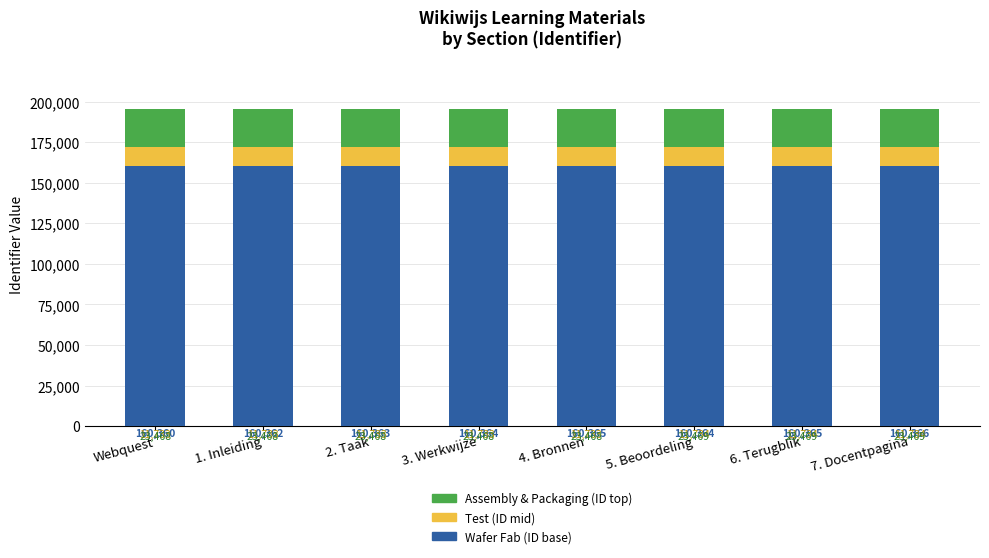

Does the chart contain stacked bars?

Yes